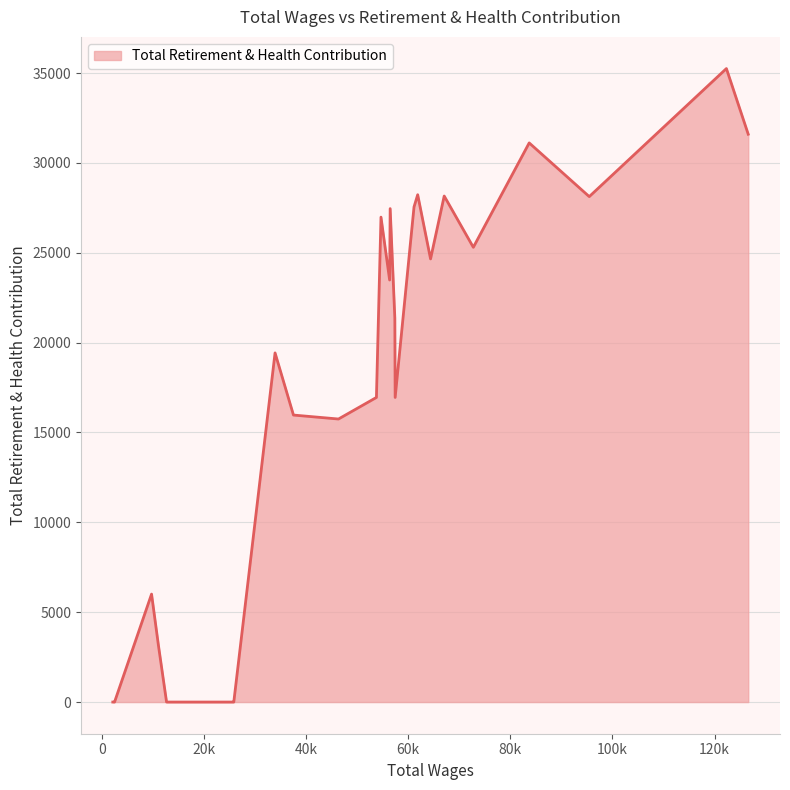

What is the difference between the maximum and minimum values?

35247